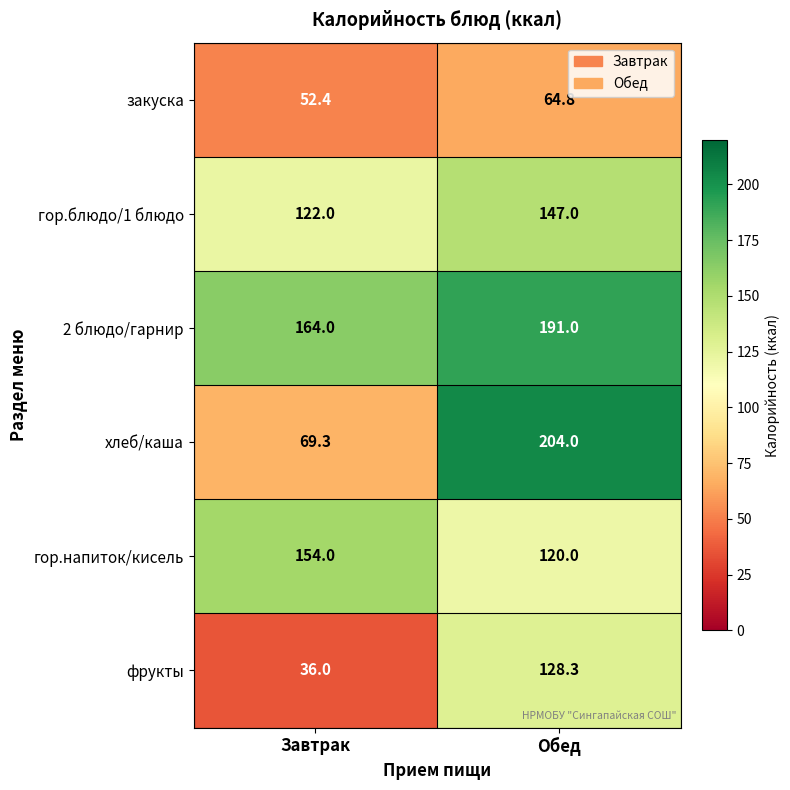

Between Завтрак and Обед, which series saw the biggest shift?

хлеб/каша